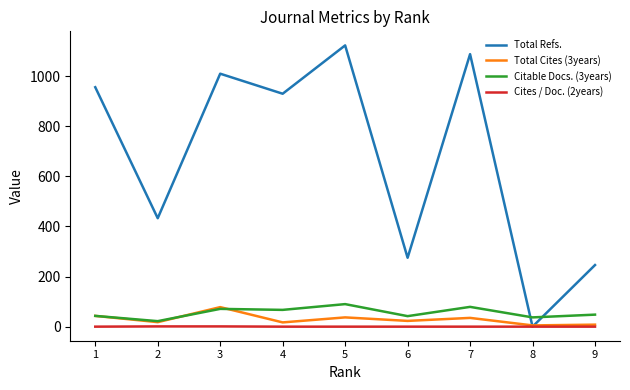

True or false: Total Refs. and Citable Docs. (3years) cross at least once.

True